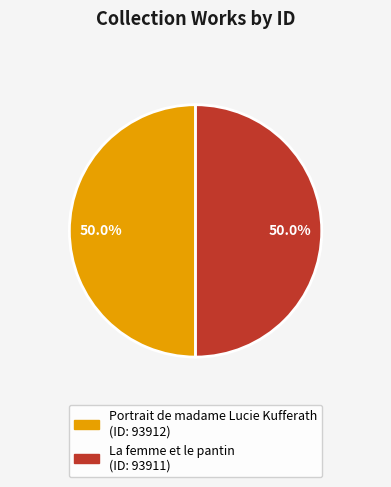

What is the ratio of the value at La femme et le pantin to the value at Portrait de madame Lucie Kufferath?

1.0